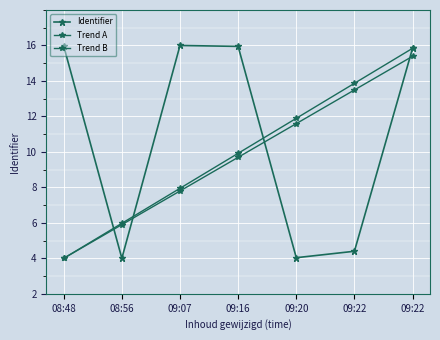

How many times do Trend B and Identifier cross each other?

4